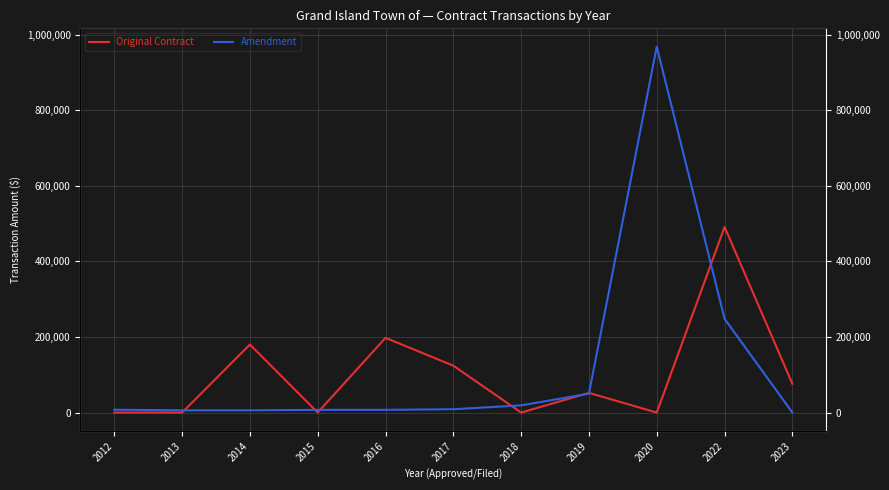

What is the total value across all series at 2019?

102000.0